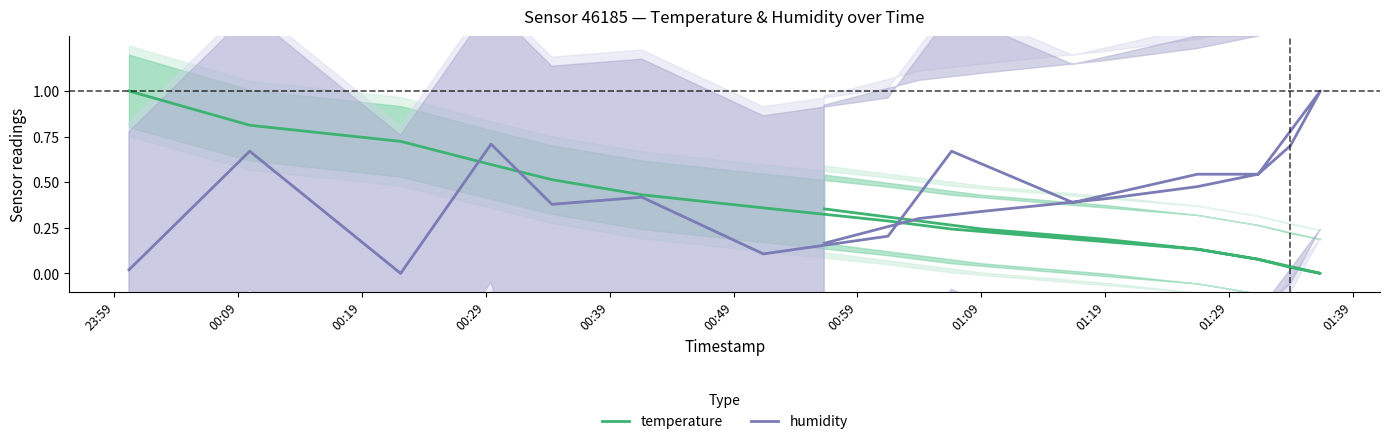

At which category is the sum across all series the highest?

00:09